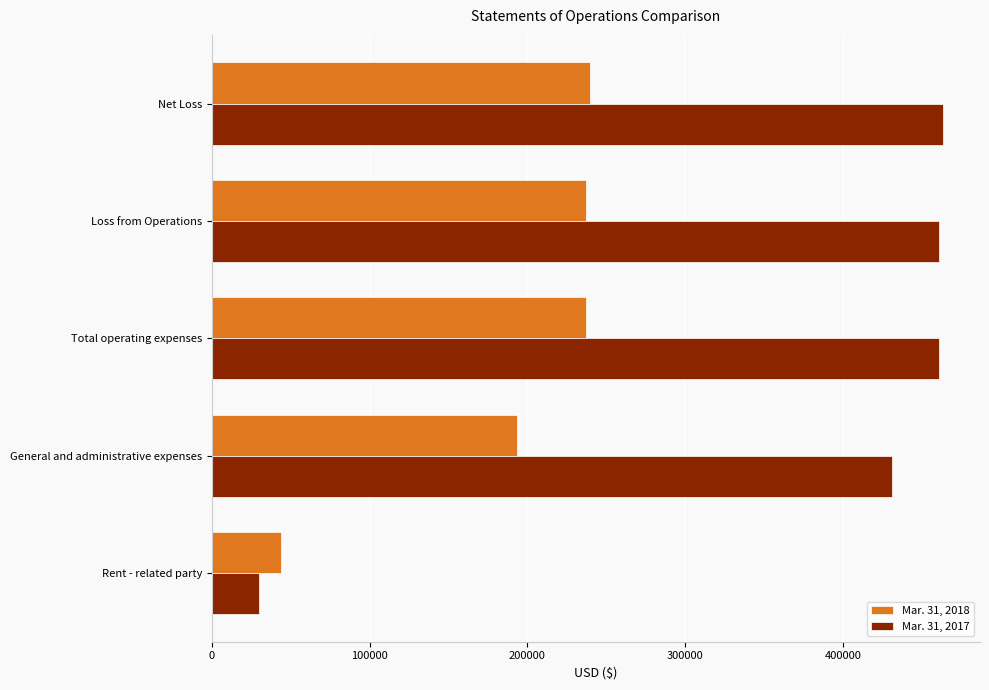

What is the maximum value shown in the chart?

463806